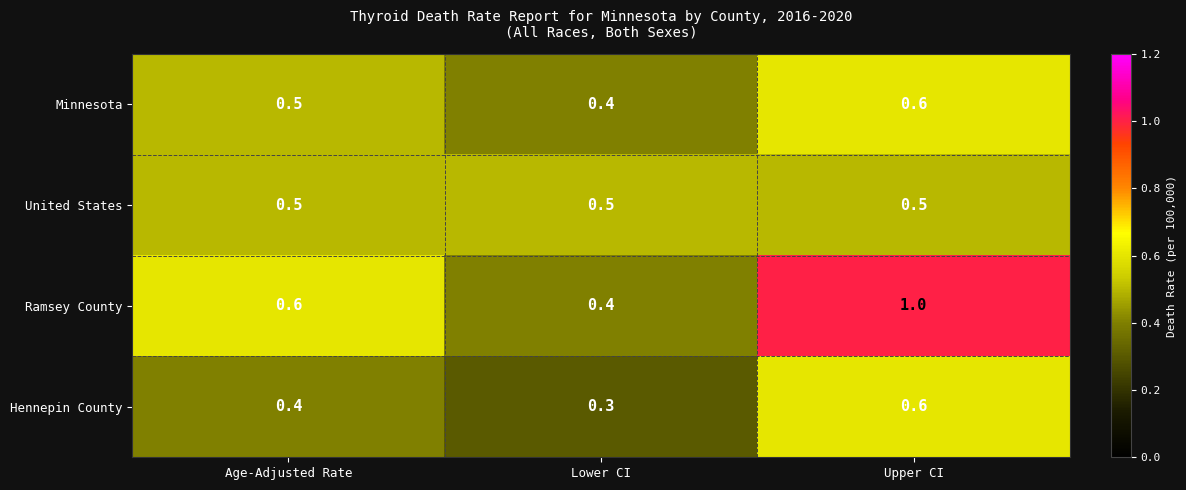

Reading left to right, what are all the values shown in this chart?

Minnesota: Age-Adjusted Rate=0.5	Lower CI=0.4	Upper CI=0.6
United States: Age-Adjusted Rate=0.5	Lower CI=0.5	Upper CI=0.5
Ramsey County: Age-Adjusted Rate=0.6	Lower CI=0.4	Upper CI=1.0
Hennepin County: Age-Adjusted Rate=0.4	Lower CI=0.3	Upper CI=0.6